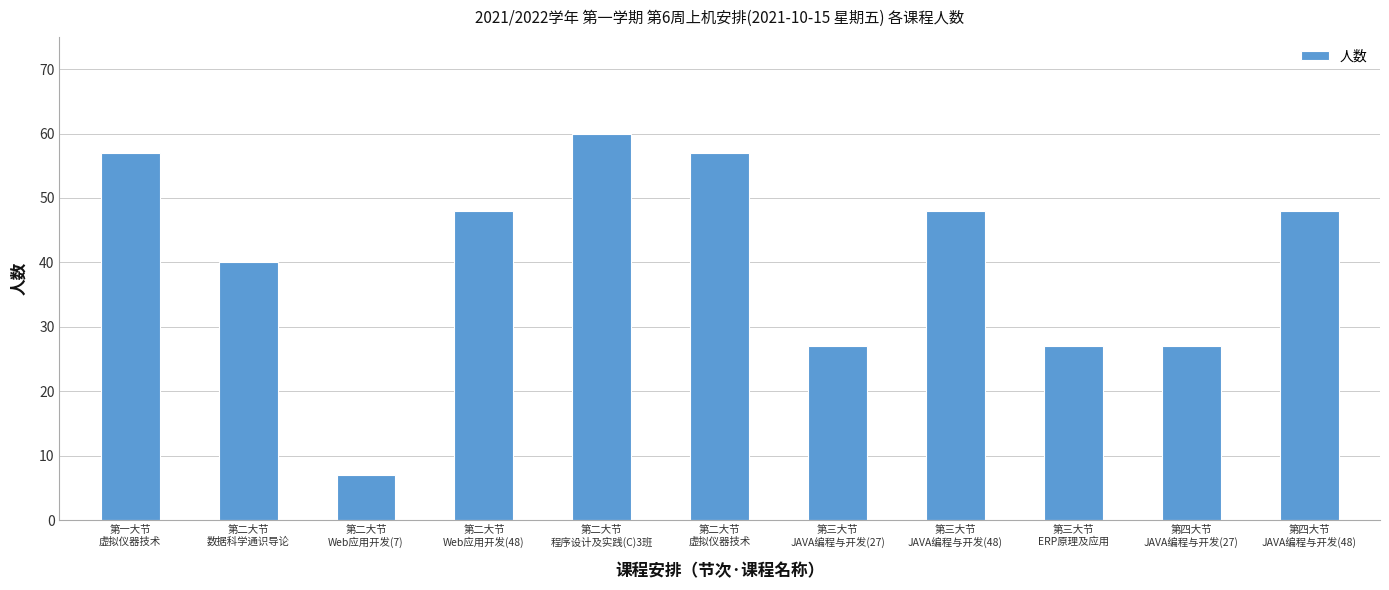

Is it true that the value at 第二大节
Web应用开发(48) is 48?

True